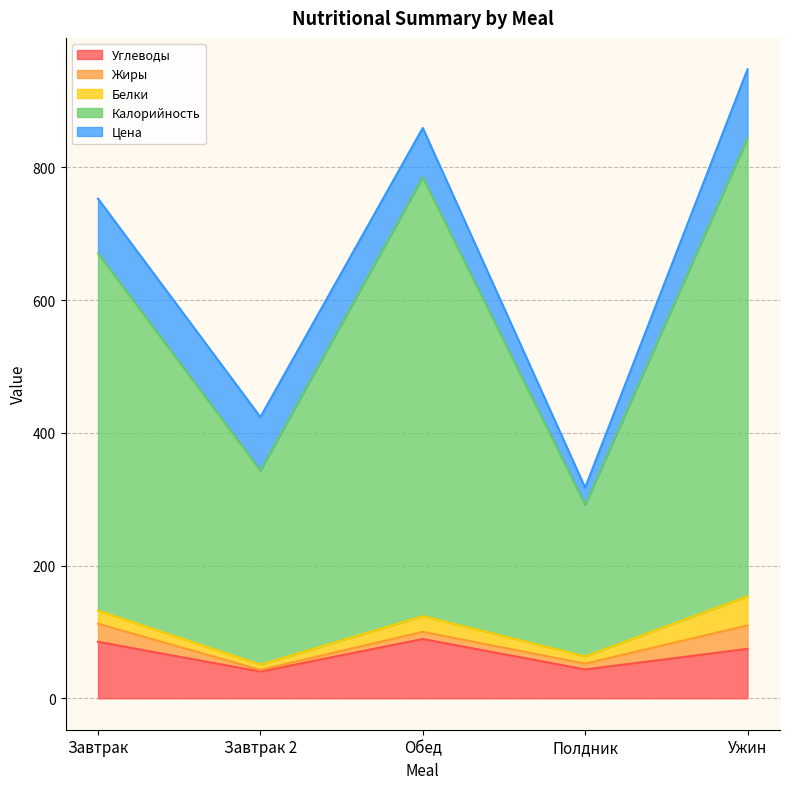

What is the sum of all Жиры values?

84.8